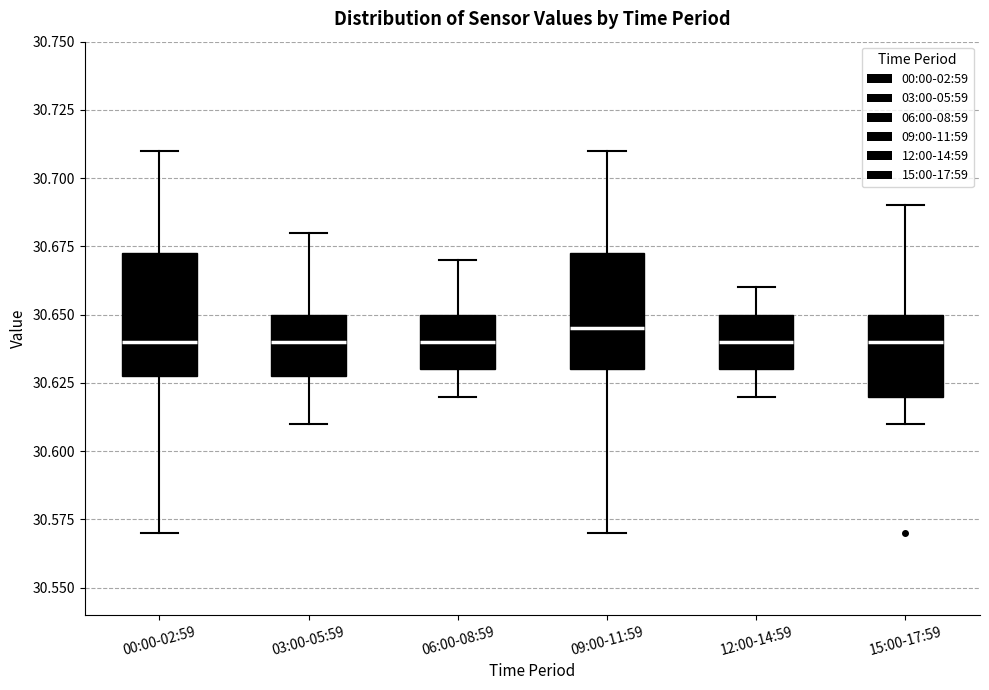

Reading left to right, read every box against the y-axis: the position of its median line, the range the box covers, and the ends of its whiskers. The values are not printed on the chart, so give them approximately, as read against the axis.

00:00-02:59: median 30.640, box 30.630 to 30.675, whiskers 30.570 to 30.710
03:00-05:59: median 30.640, box 30.630 to 30.650, whiskers 30.610 to 30.680
06:00-08:59: median 30.640, box 30.630 to 30.650, whiskers 30.620 to 30.670
09:00-11:59: median 30.645, box 30.630 to 30.675, whiskers 30.570 to 30.710
12:00-14:59: median 30.640, box 30.630 to 30.650, whiskers 30.620 to 30.660
15:00-17:59: median 30.640, box 30.620 to 30.650, whiskers 30.610 to 30.690